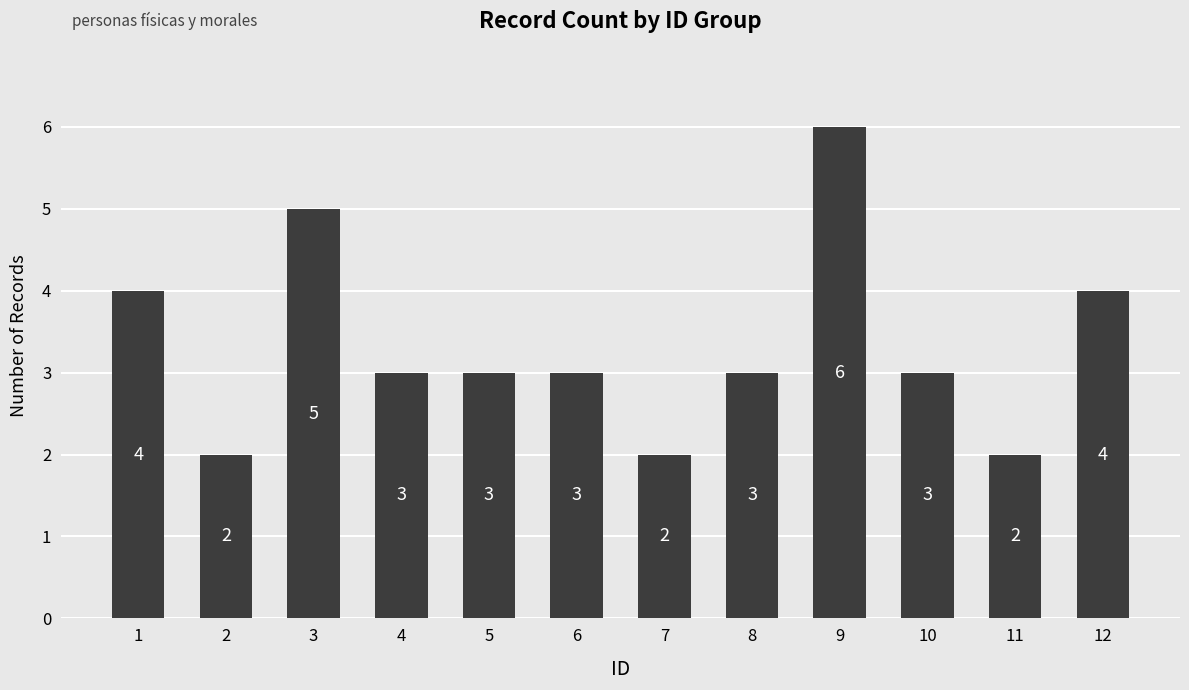

How many bars are there in total?

12